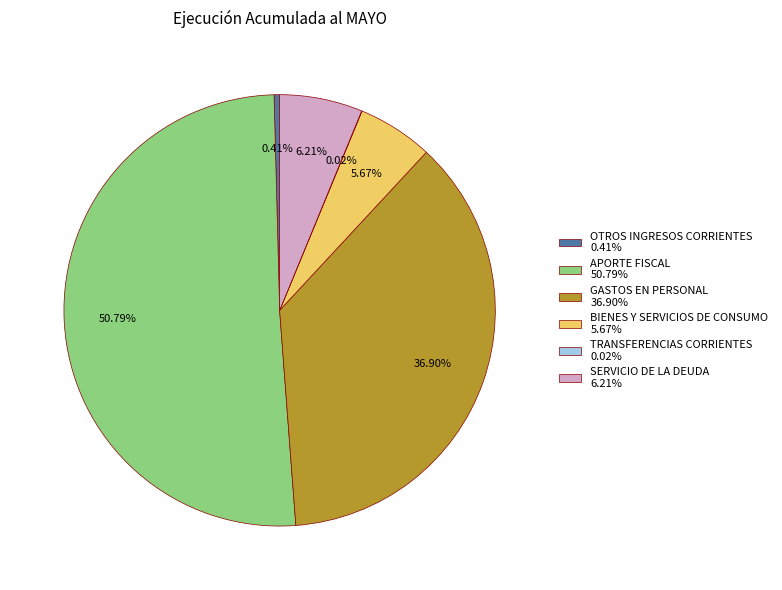

To the nearest percent, what is the combined percentage of GASTOS EN PERSONAL and SERVICIO DE LA DEUDA?

43%